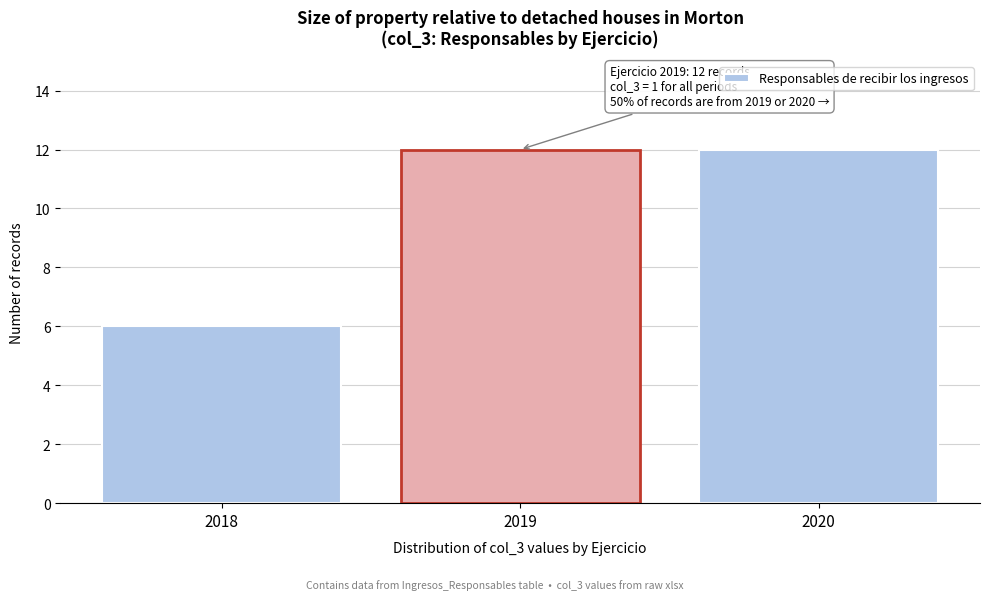

Reading left to right, extract all data points from this chart.

2018=6	2019=12	2020=12